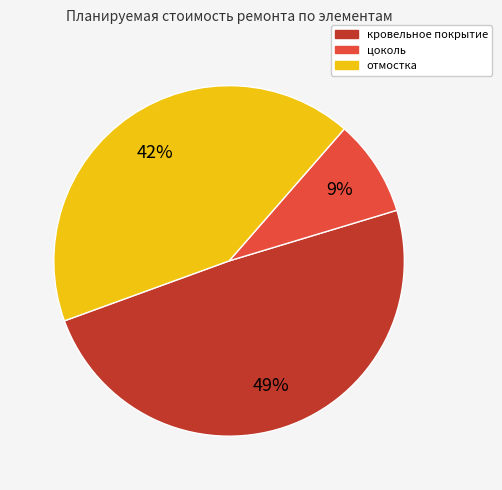

Count the number of slices in the pie.

3